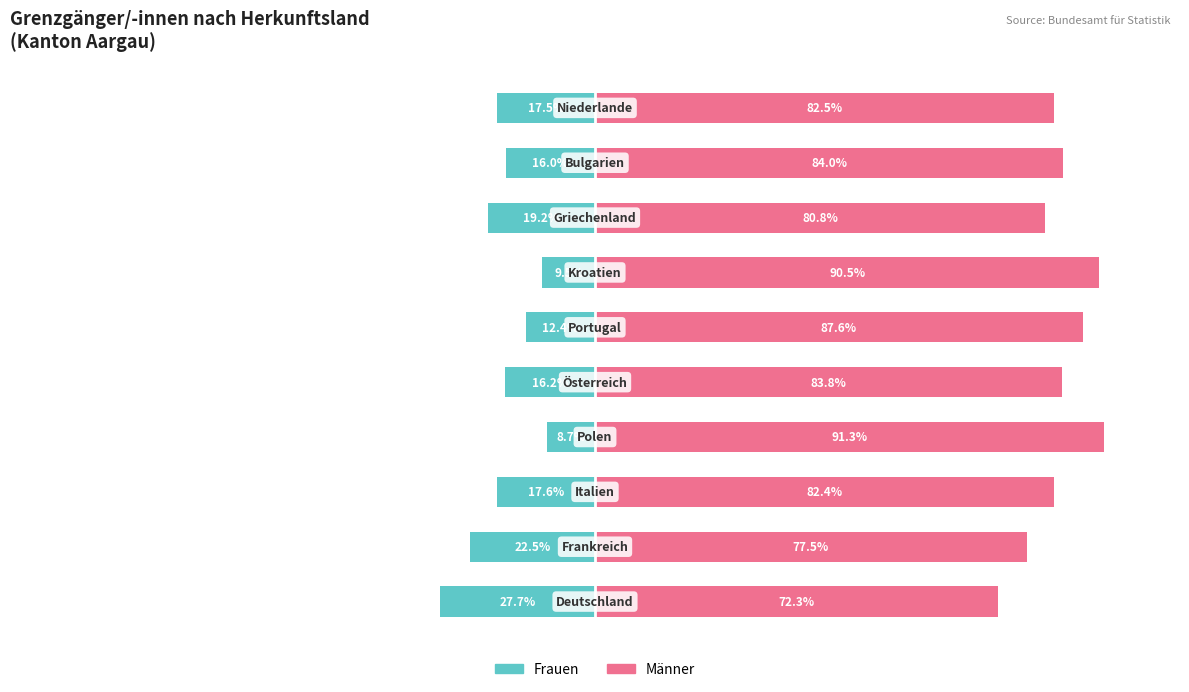

Between 4 and 5, which series saw the biggest shift?

Männer